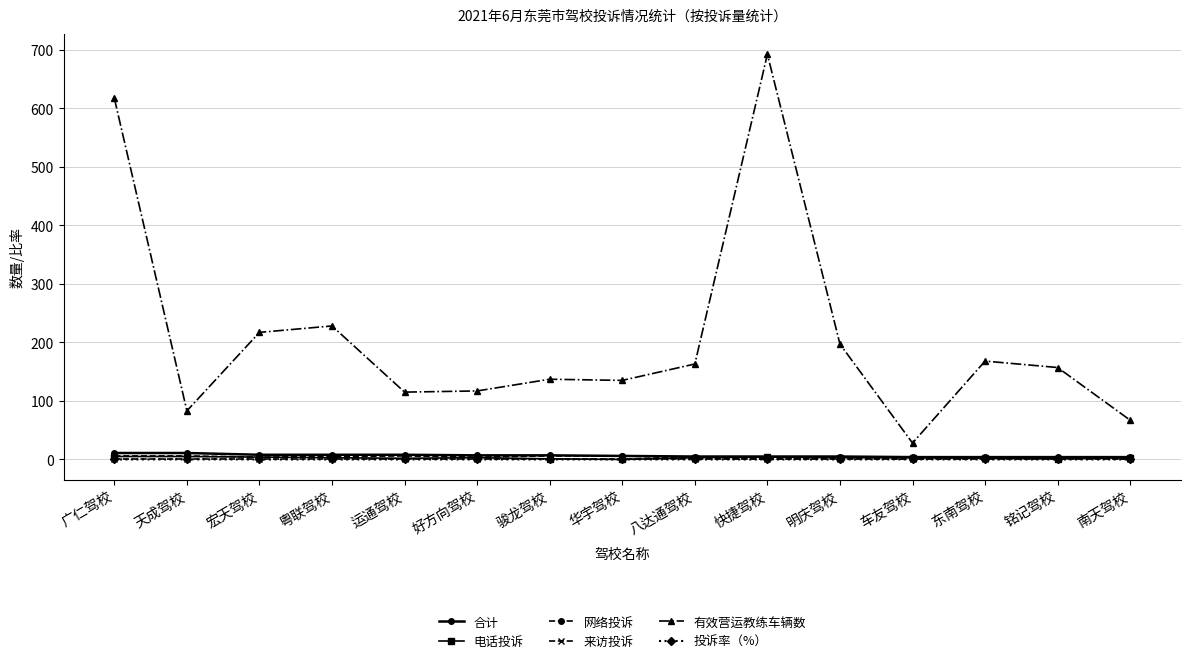

The 来访投诉 series shows 0.0 at 八达通驾校. True or false?

True